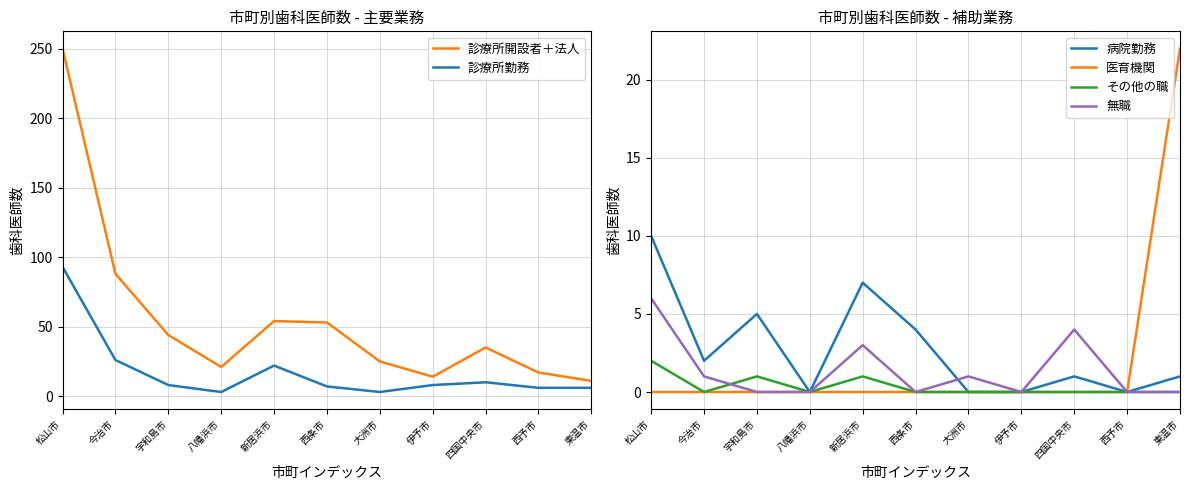

Count the 無職 values in the range 0 to 3.

9